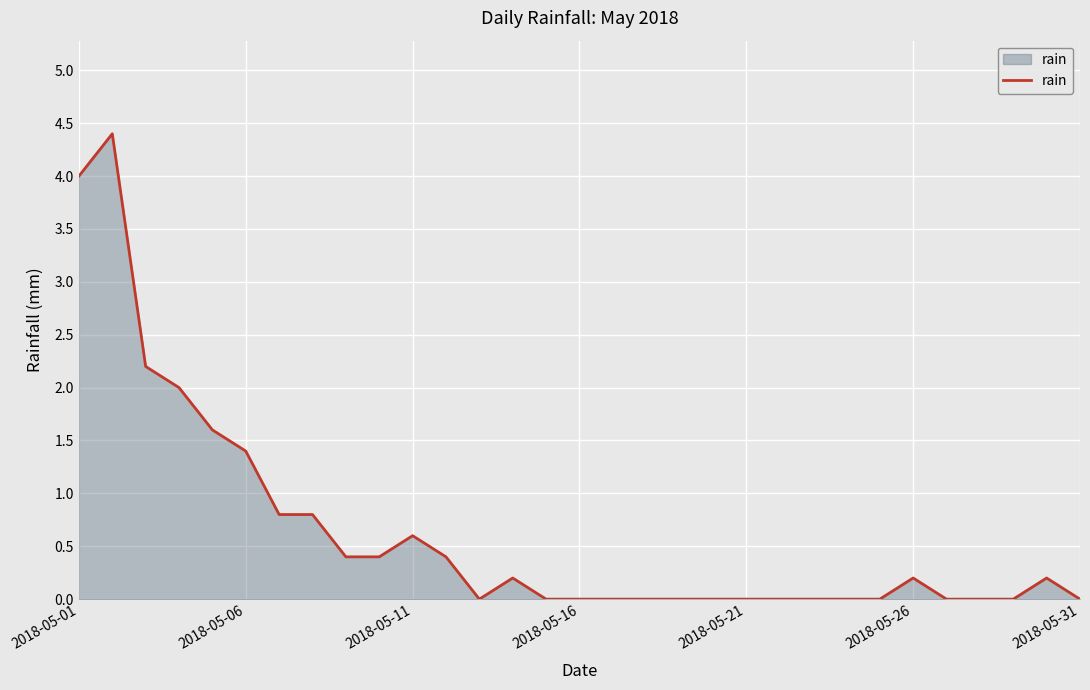

What is the difference between the maximum and minimum values?

4.4